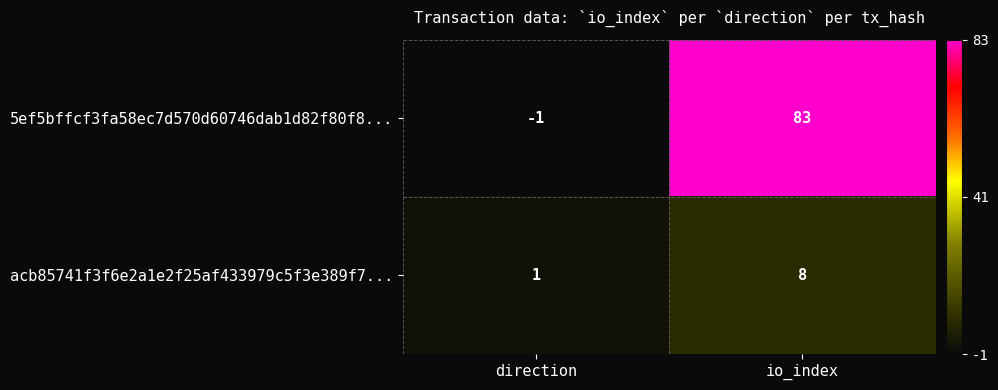

Rank the series at io_index from lowest to highest value.

acb85741f3f6e2a1e2f25af433979c5f3e389f7..., 5ef5bffcf3fa58ec7d570d60746dab1d82f80f8...